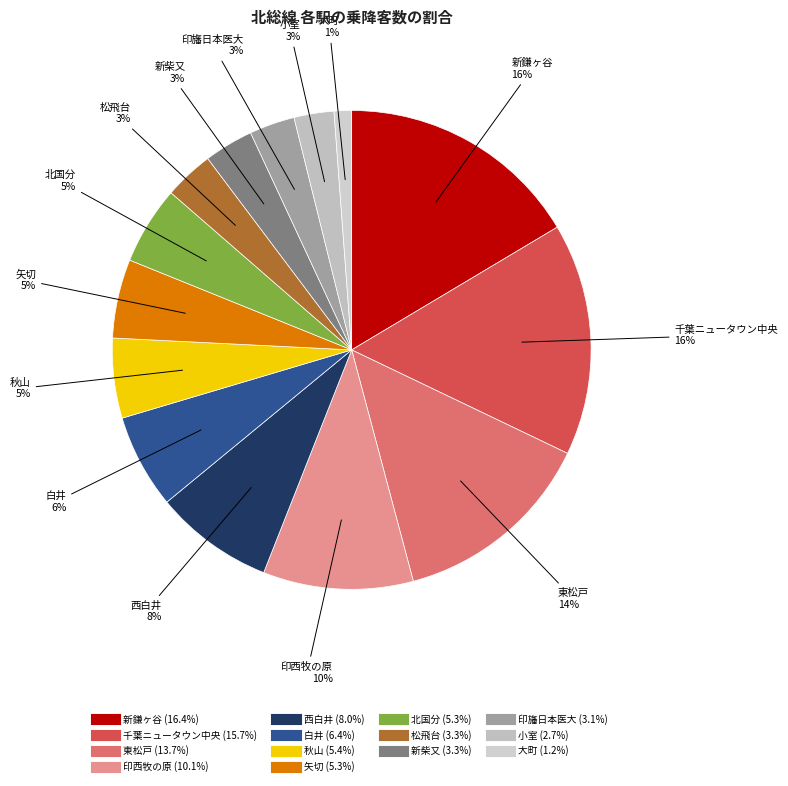

Combined, do 印西牧の原 and 北国分 account for over 50%?

No